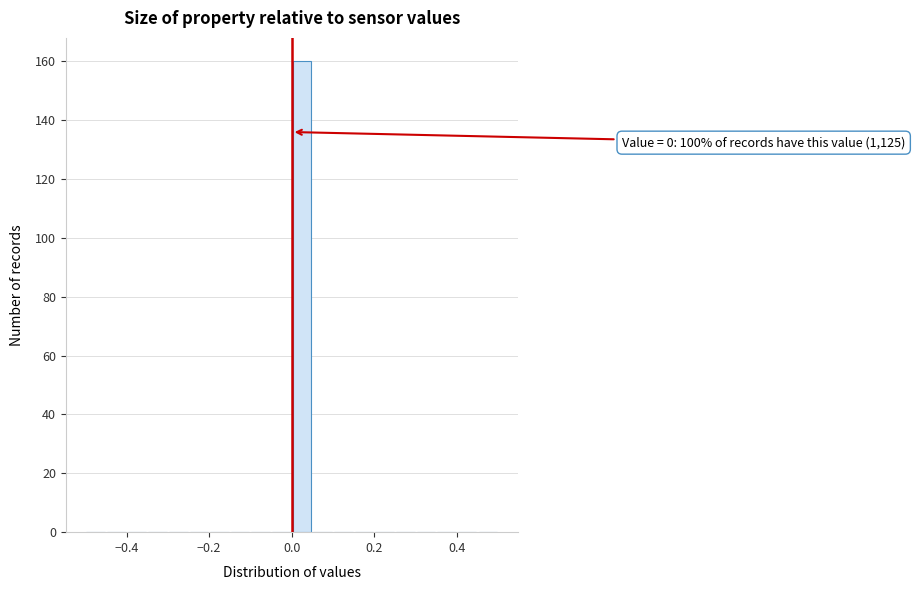

Around what value on the x-axis is the tallest bar? Give the approximate position of its centre, as read against the axis.

0.02